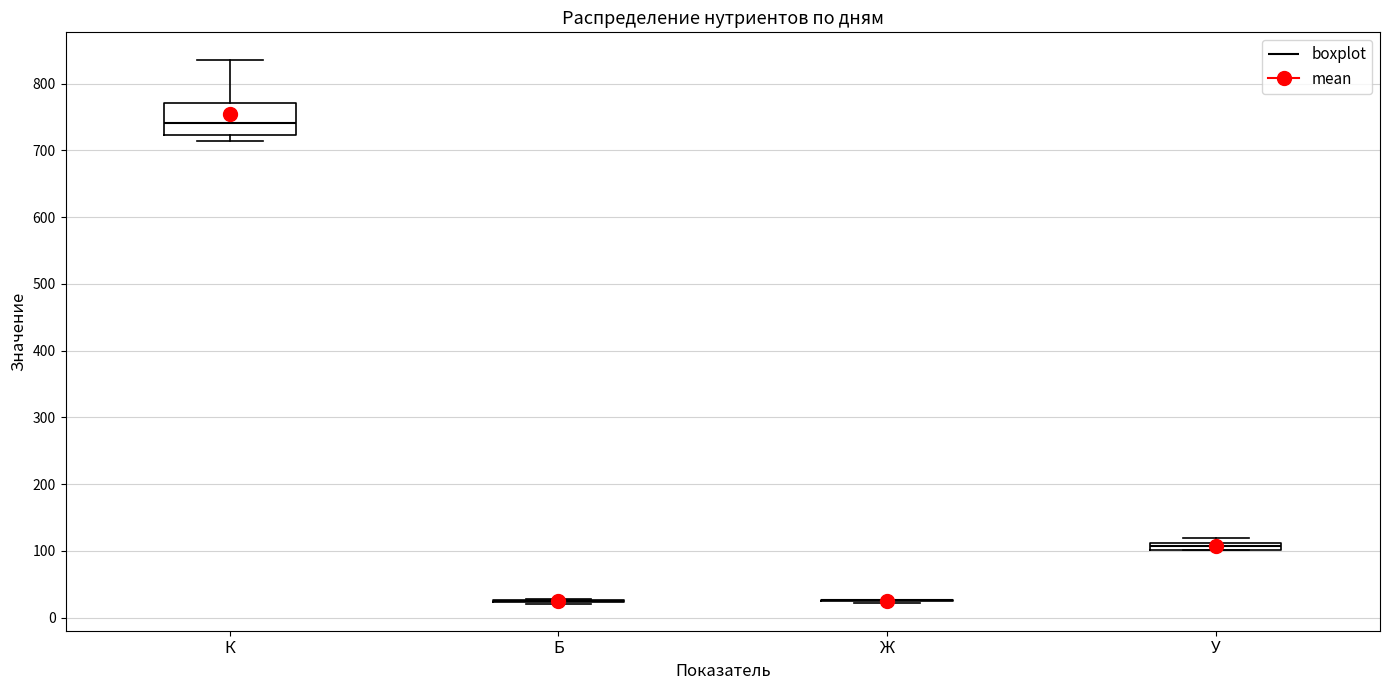

Comparing the boxes themselves (not the whiskers), which one is the tallest?

К